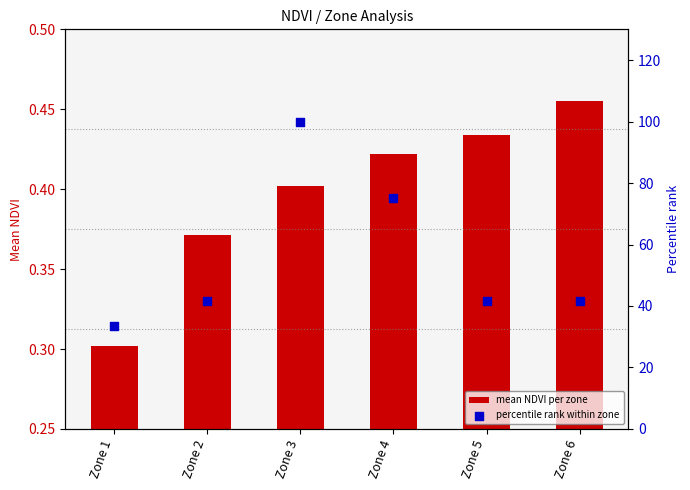

Is the value of percentile rank within zone at Zone 1 greater than the value of mean NDVI per zone at Zone 5?

Yes